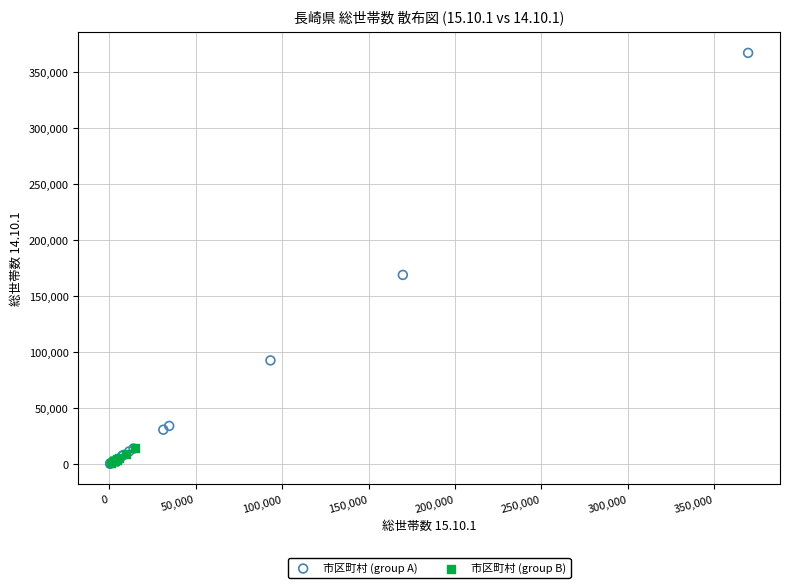

Which series has the widest spread of Y values?

市区町村 (group A)